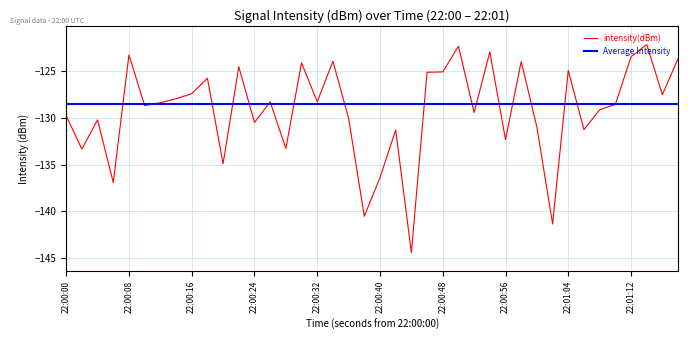

The value of intensity(dBm) at 22:01:12 is -73.0. True or false?

False